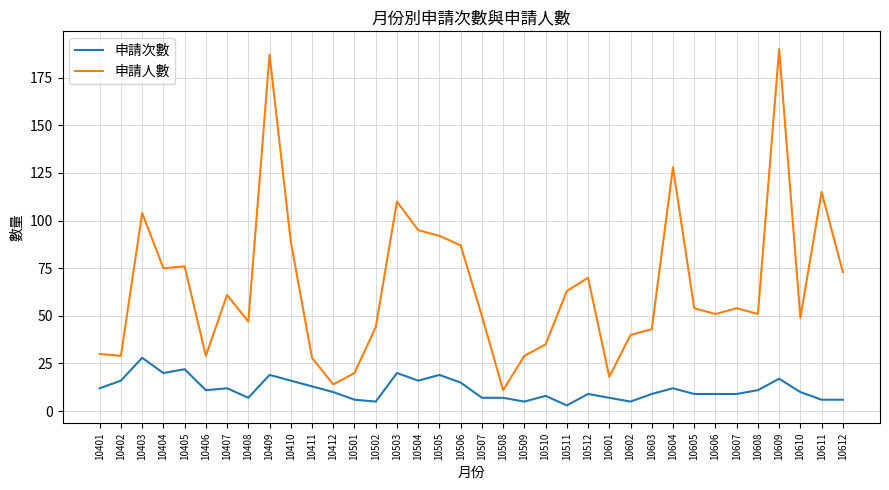

True or false: 申請人數 and 申請次數 cross at least once.

False